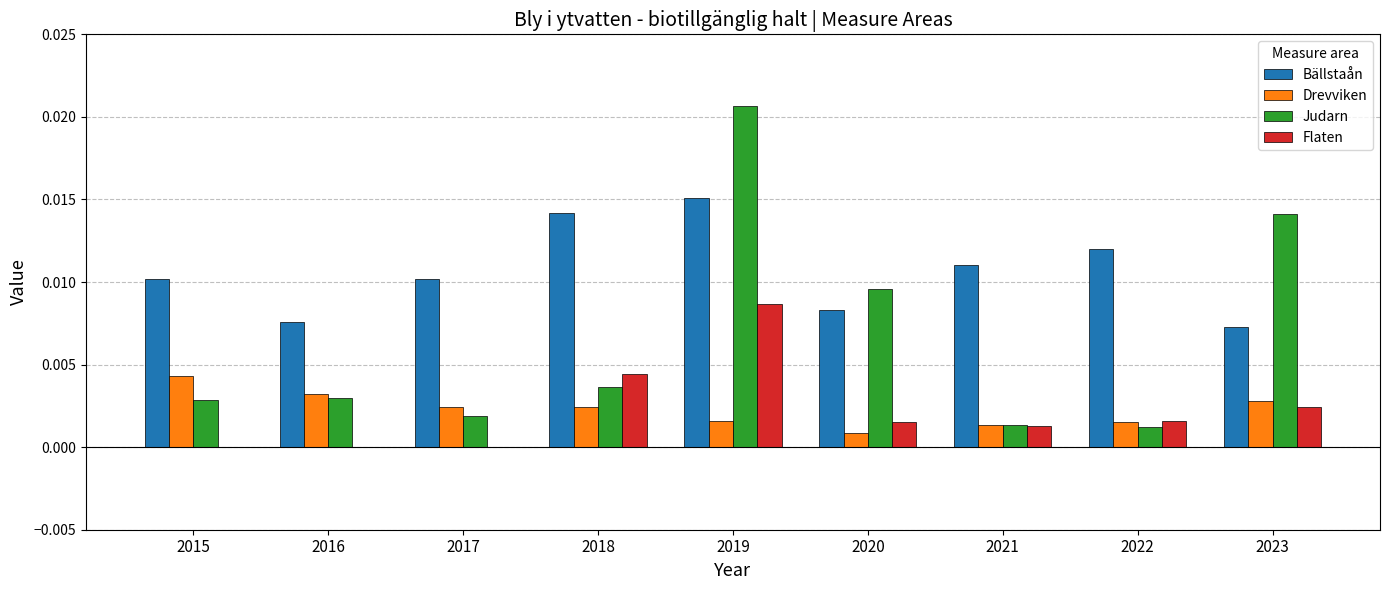

Count the number of data series in this chart.

4